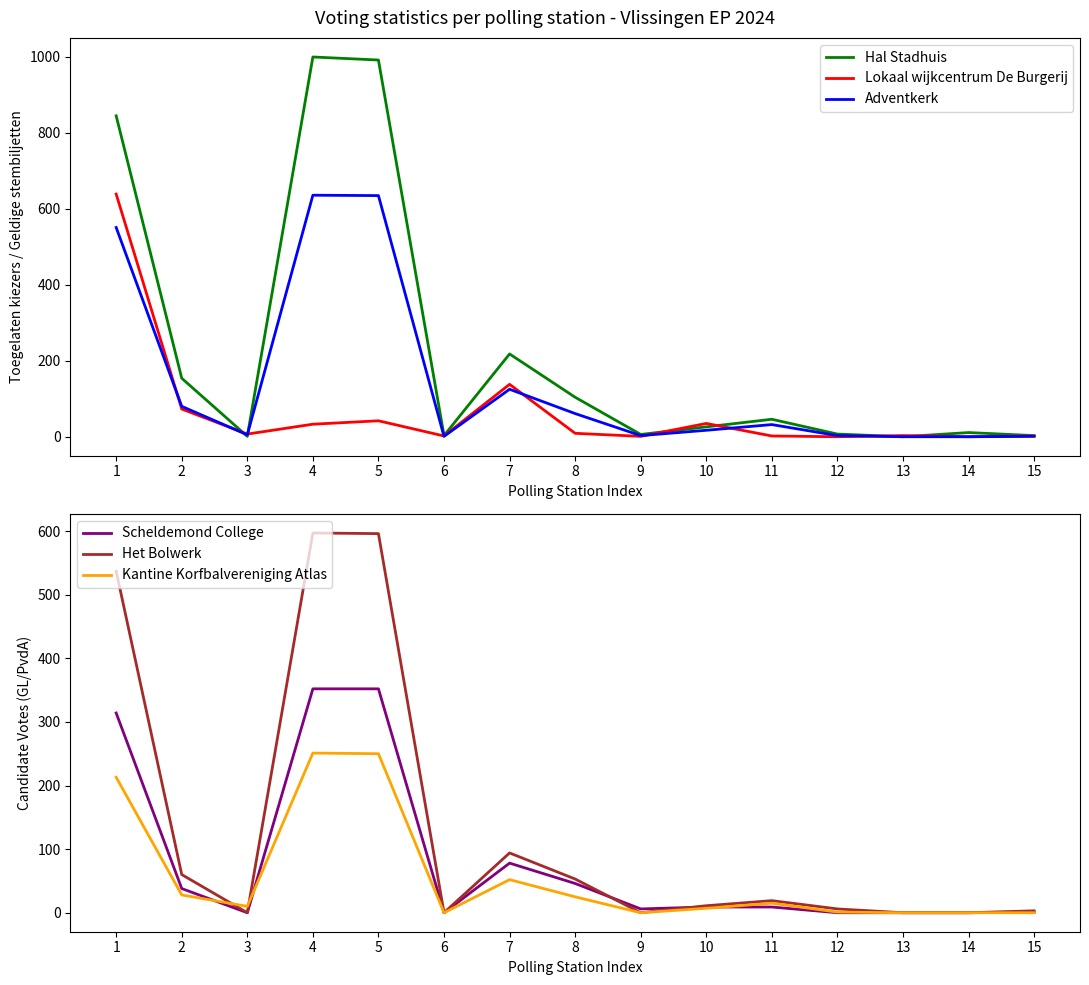

What is the sum of the Hal Stadhuis values at 11 and 14?

57